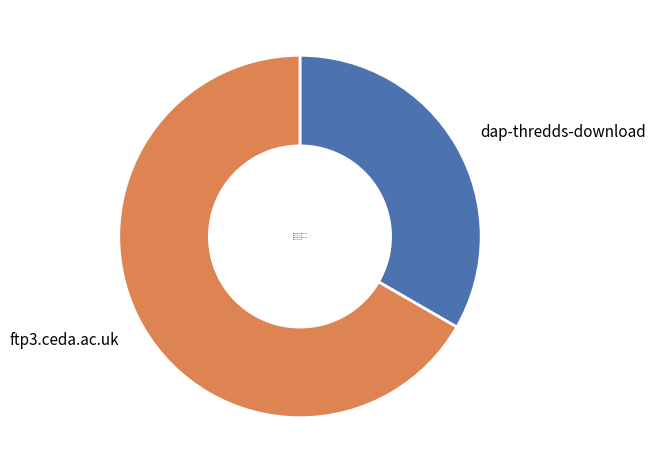

Which category has the biggest portion of the pie?

ftp3.ceda.ac.uk